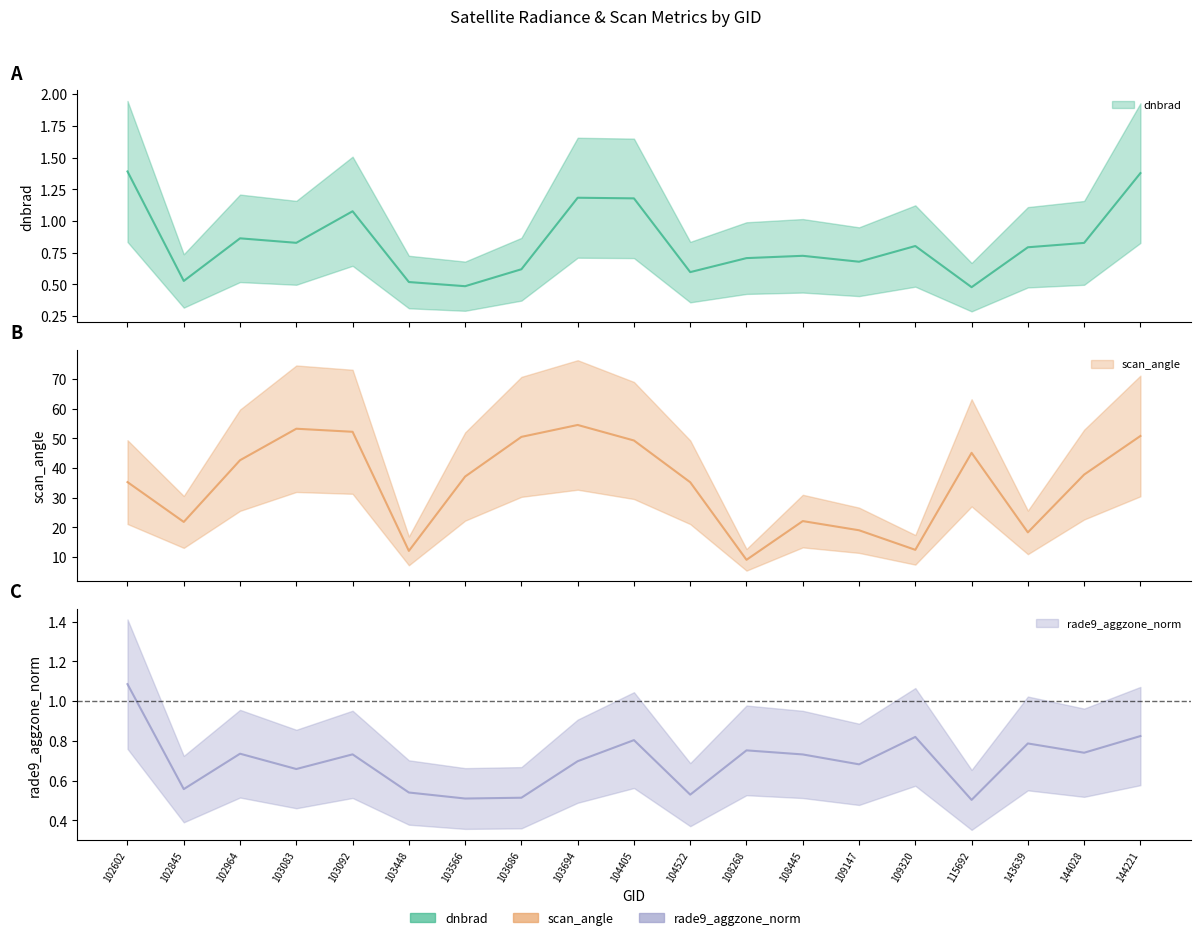

Which series changed the most between 103083 and 108445?

scan_angle